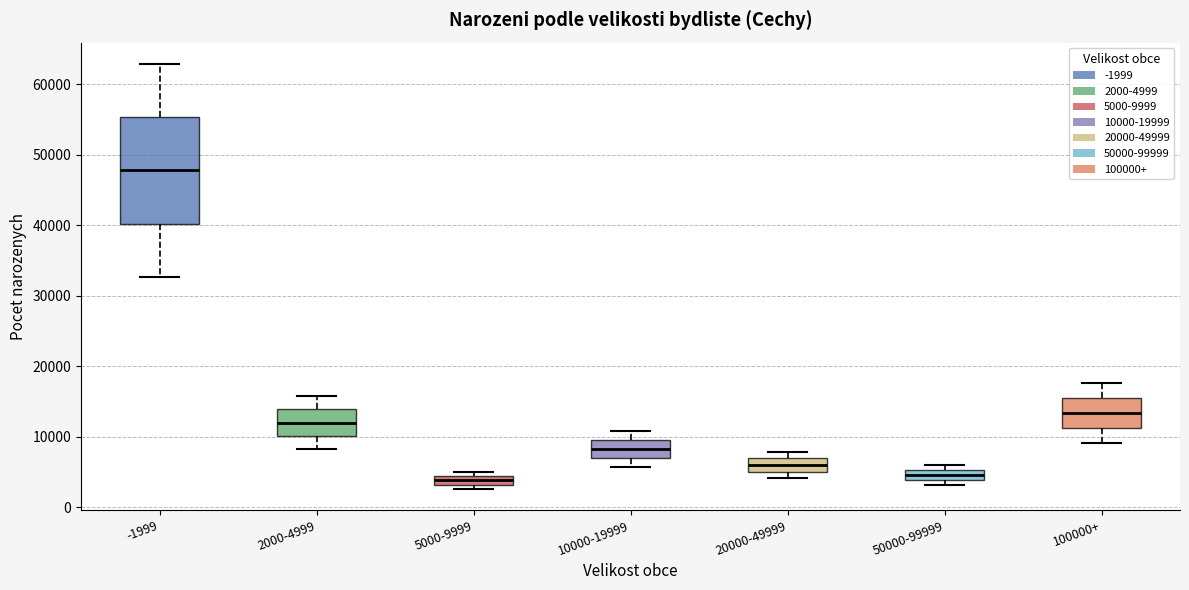

Where is the upper edge of the box for 50000-99999 on the y-axis? The values are not printed on the chart, so give them approximately, as read against the axis.

5000